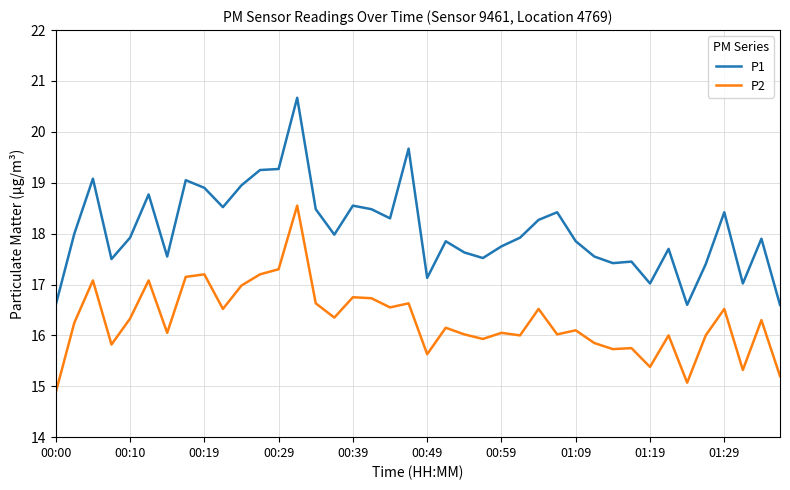

Which series has the largest total across all categories?

P1